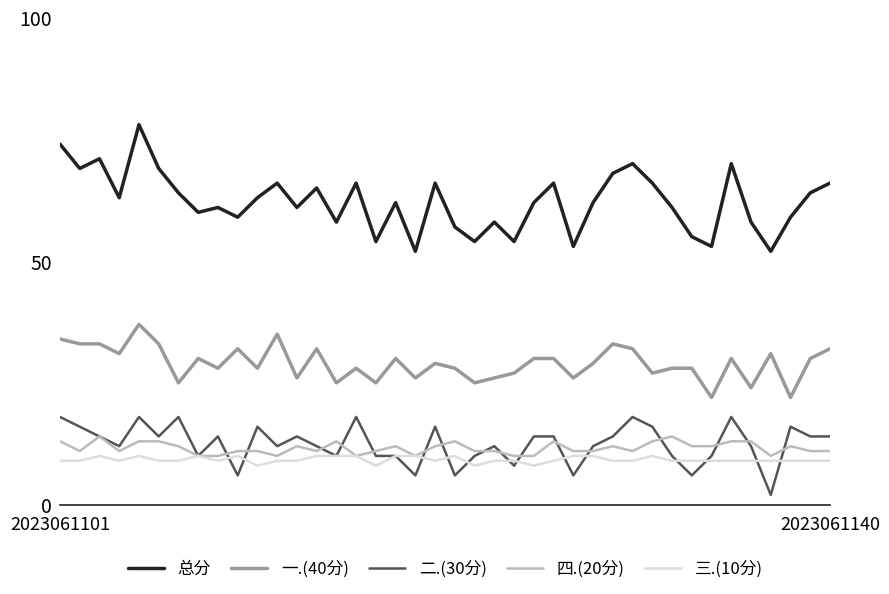

Which series has the widest spread of values?

总分